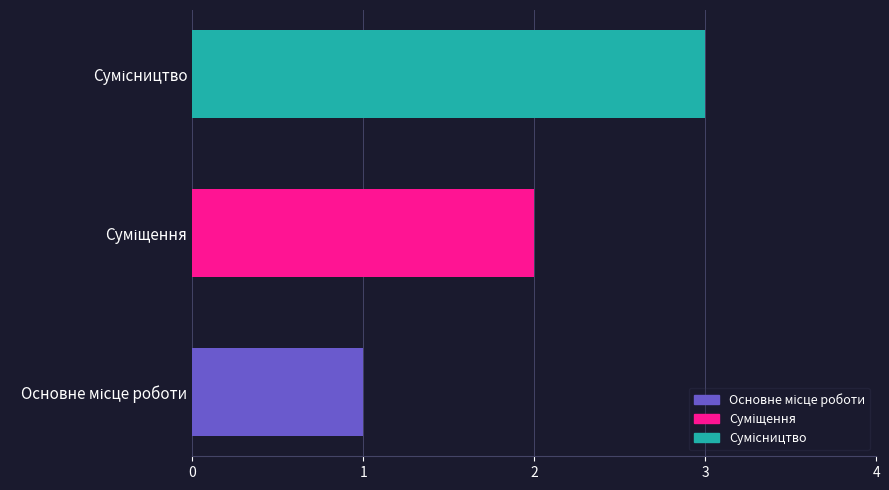

What is the sum of all values?

6